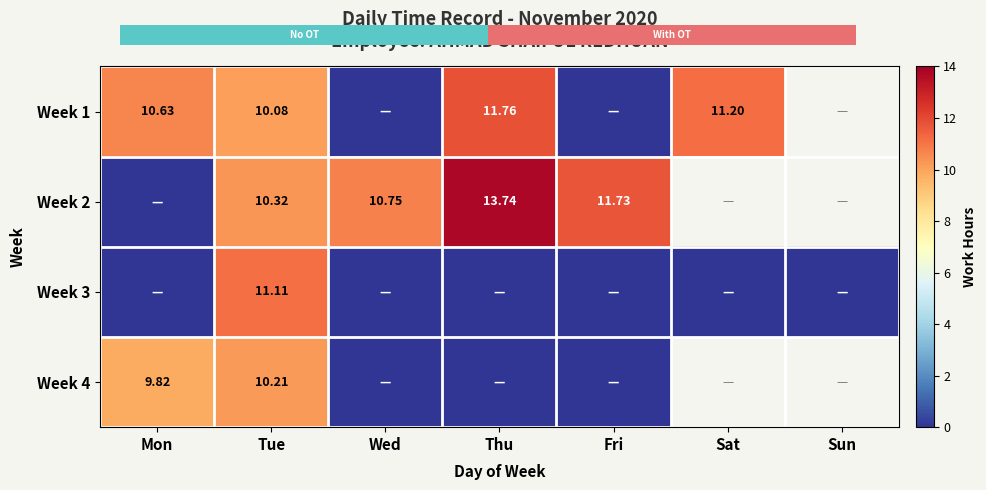

What is the sum of the Week 2 values at Mon and Wed?

10.8